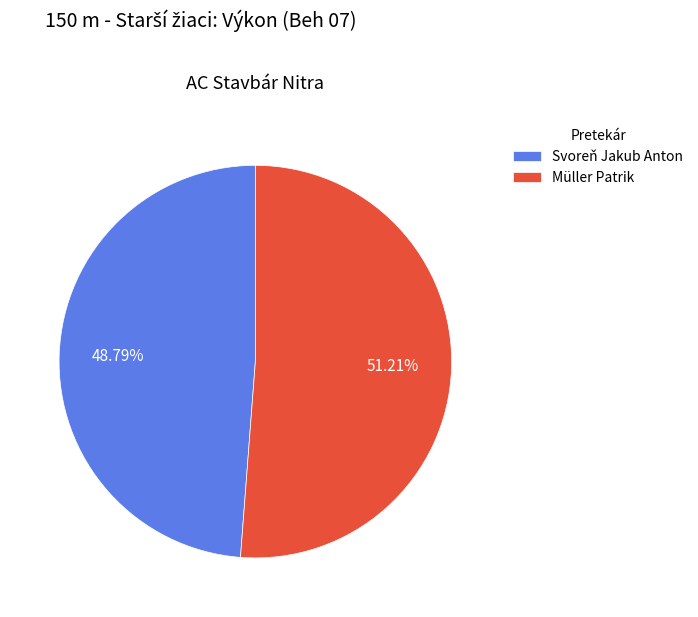

Does Svoreň Jakub Anton account for over 50% of the chart?

No